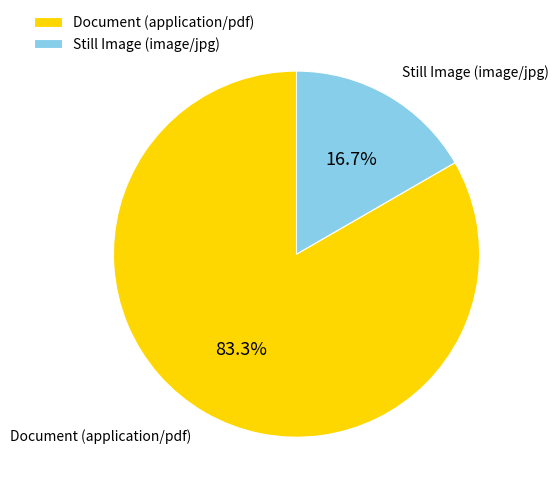

What is the largest slice in the pie chart?

Document (application/pdf)